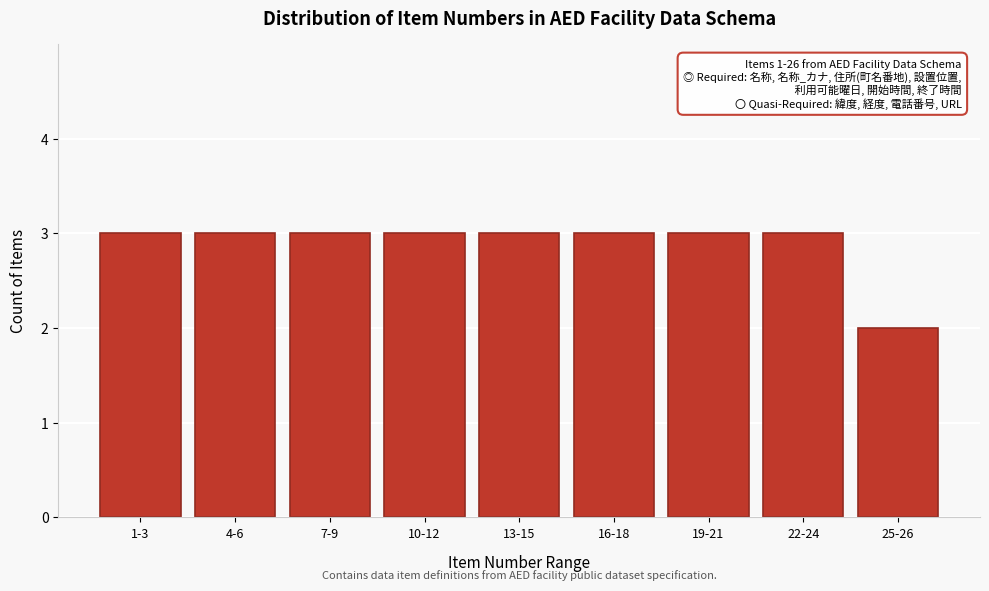

Reading left to right, what are all the values shown in this chart?

3	3	3	3	3	3	3	3	2